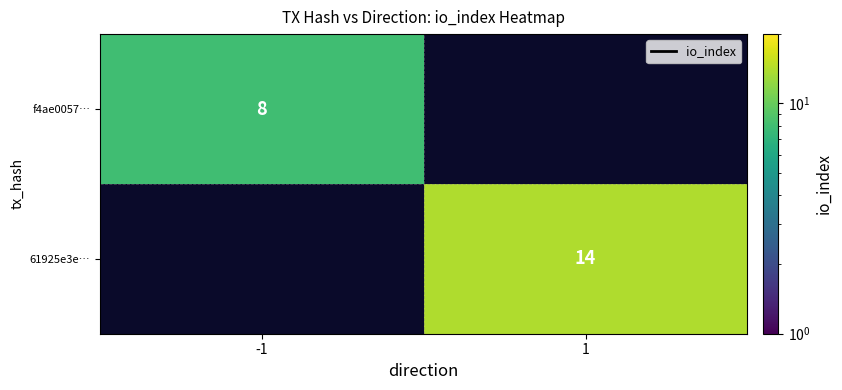

The value of f4ae0057… at -1 is 5. True or false?

False